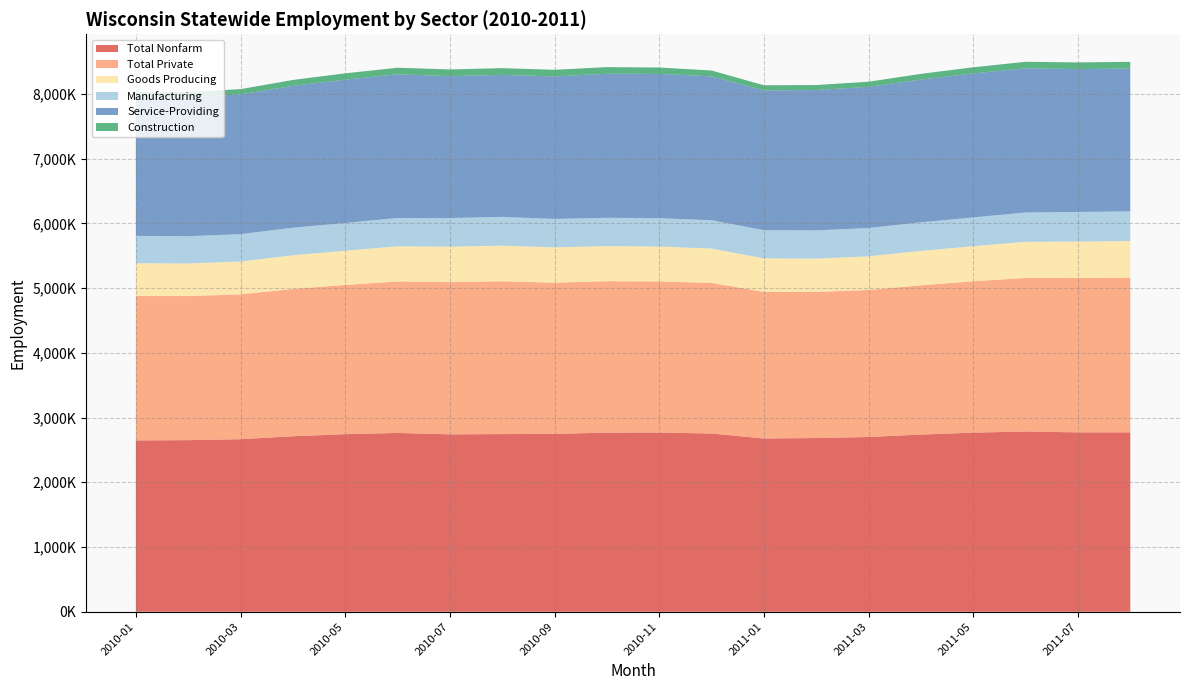

Reading right to left, list all the values displayed in this chart.

Total Nonfarm: 2011-08=2771300	2011-07=2770800	2011-06=2784500	2011-05=2766700	2011-04=2737000	2011-03=2699600	2011-02=2683500	2011-01=2676700	2010-12=2753300	2010-11=2768300	2010-10=2767600	2010-09=2747100	2010-08=2744600	2010-07=2740600	2010-06=2762000	2010-05=2743100	2010-04=2711000	2010-03=2665400	2010-02=2651000	2010-01=2646300
Total Private: 2011-08=2390600	2011-07=2384000	2011-06=2373000	2011-05=2338100	2011-04=2306200	2011-03=2271400	2011-02=2256900	2011-01=2264500	2010-12=2326800	2010-11=2334400	2010-10=2338700	2010-09=2335900	2010-08=2360400	2010-07=2350700	2010-06=2340600	2010-05=2305600	2010-04=2275600	2010-03=2237800	2010-02=2225900	2010-01=2231000
Goods Producing: 2011-08=564600	2011-07=563500	2011-06=557000	2011-05=542400	2011-04=531600	2011-03=519800	2011-02=514900	2011-01=517500	2010-12=530300	2010-11=539200	2010-10=542500	2010-09=545200	2010-08=551100	2010-07=548700	2010-06=542600	2010-05=528700	2010-04=520100	2010-03=507200	2010-02=503400	2010-01=506700
Manufacturing: 2011-08=458300	2011-07=457400	2011-06=453200	2011-05=444300	2011-04=441200	2011-03=437700	2011-02=435600	2011-01=435800	2010-12=437600	2010-11=437600	2010-10=437000	2010-09=439900	2010-08=443900	2010-07=441800	2010-06=437700	2010-05=428500	2010-04=425200	2010-03=423100	2010-02=421100	2010-01=422200
Service-Providing: 2011-08=2206700	2011-07=2207300	2011-06=2227500	2011-05=2224300	2011-04=2205400	2011-03=2179800	2011-02=2168600	2011-01=2159200	2010-12=2223000	2010-11=2229100	2010-10=2225100	2010-09=2201900	2010-08=2193500	2010-07=2191900	2010-06=2219400	2010-05=2214400	2010-04=2190900	2010-03=2158200	2010-02=2147600	2010-01=2139600
Construction: 2011-08=103000	2011-07=102800	2011-06=100500	2011-05=95100	2011-04=87700	2011-03=79500	2011-02=76800	2011-01=79200	2010-12=90000	2010-11=98500	2010-10=102300	2010-09=102100	2010-08=103900	2010-07=103600	2010-06=101700	2010-05=97100	2010-04=92100	2010-03=81600	2010-02=79900	2010-01=82100